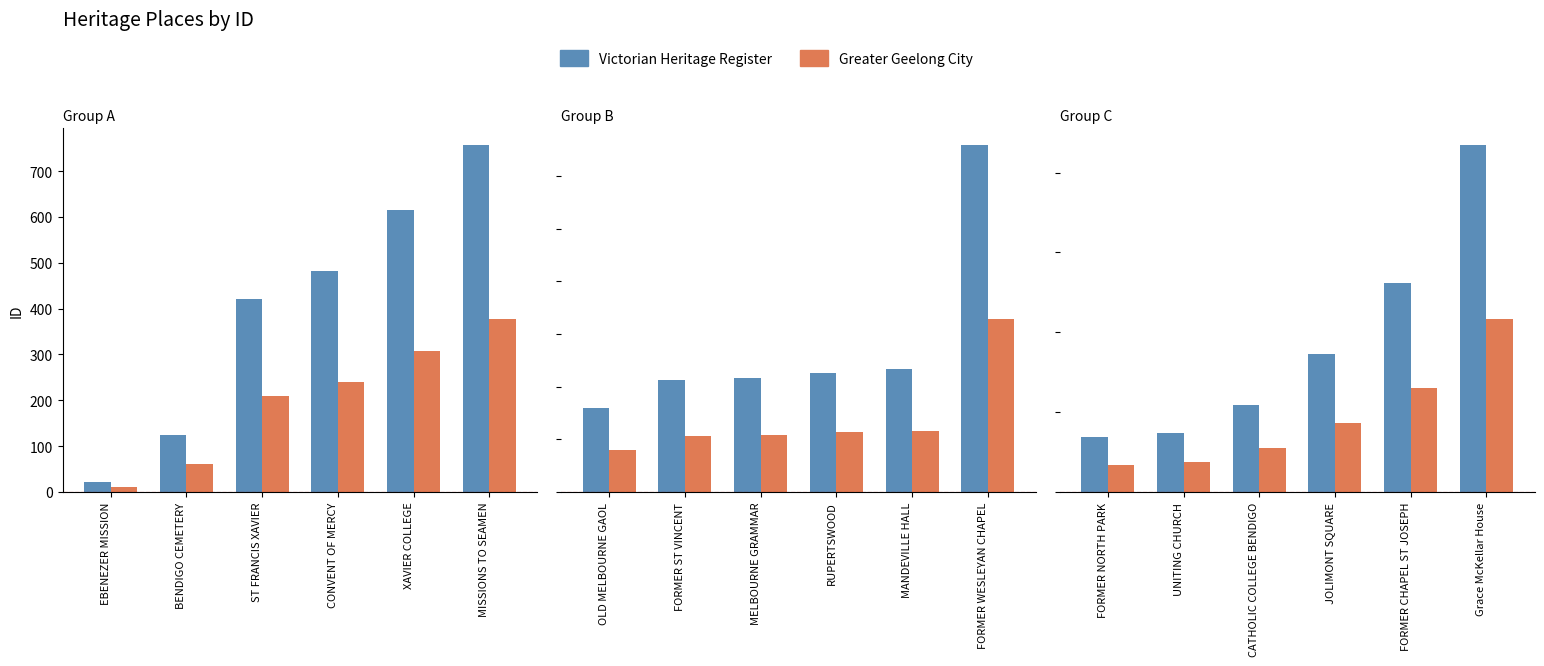

How many data points in Greater Geelong City are above 4332?

2